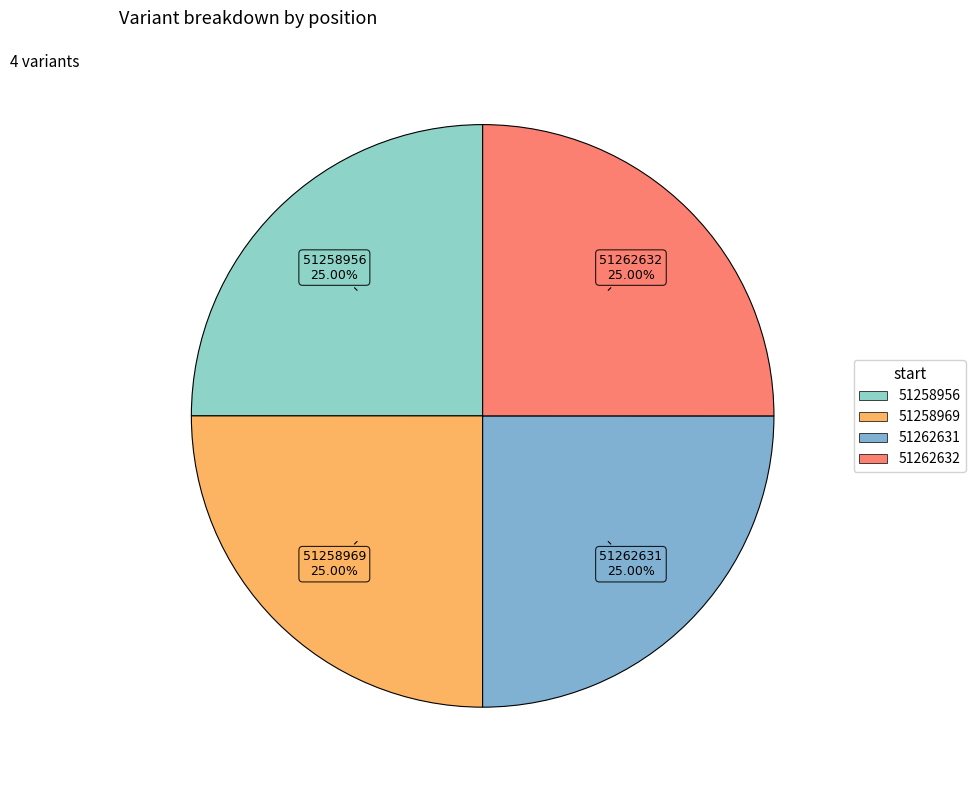

What is the total percentage of 51258956 and 51258969?

50.0%